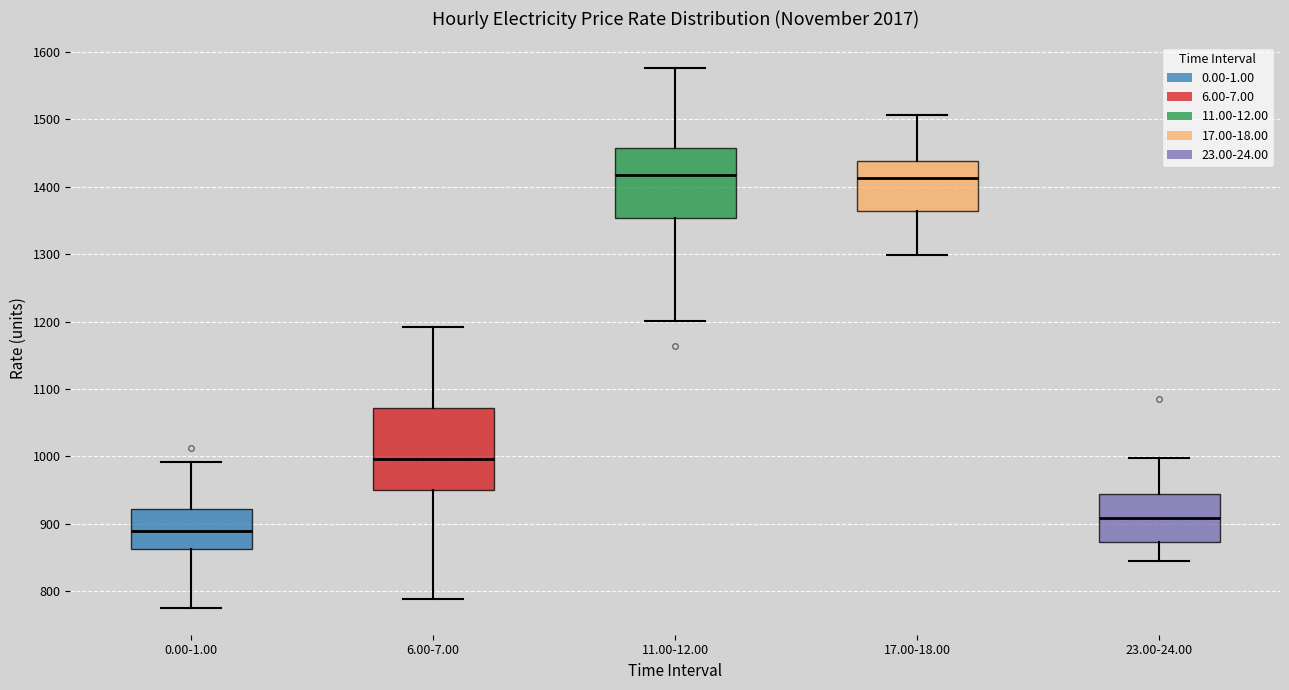

Reading left to right, transcribe this box plot: for each box, give where its median line is, the range the box spans, and where its two whiskers end, as read against the y-axis. The values are not printed on the chart, so give them approximately, as read against the axis.

0.00-1.00: median 890, box 860 to 920, whiskers 780 to 990
6.00-7.00: median 1000, box 950 to 1070, whiskers 790 to 1190
11.00-12.00: median 1420, box 1350 to 1460, whiskers 1200 to 1580
17.00-18.00: median 1410, box 1360 to 1440, whiskers 1300 to 1510
23.00-24.00: median 910, box 870 to 950, whiskers 850 to 1000